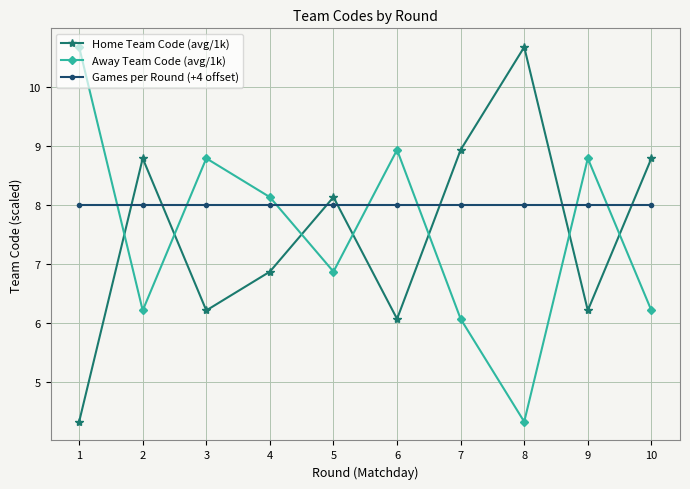

Rank the series at 3 from lowest to highest value.

Home Team Code (avg/1k), Games per Round (+4 offset), Away Team Code (avg/1k)